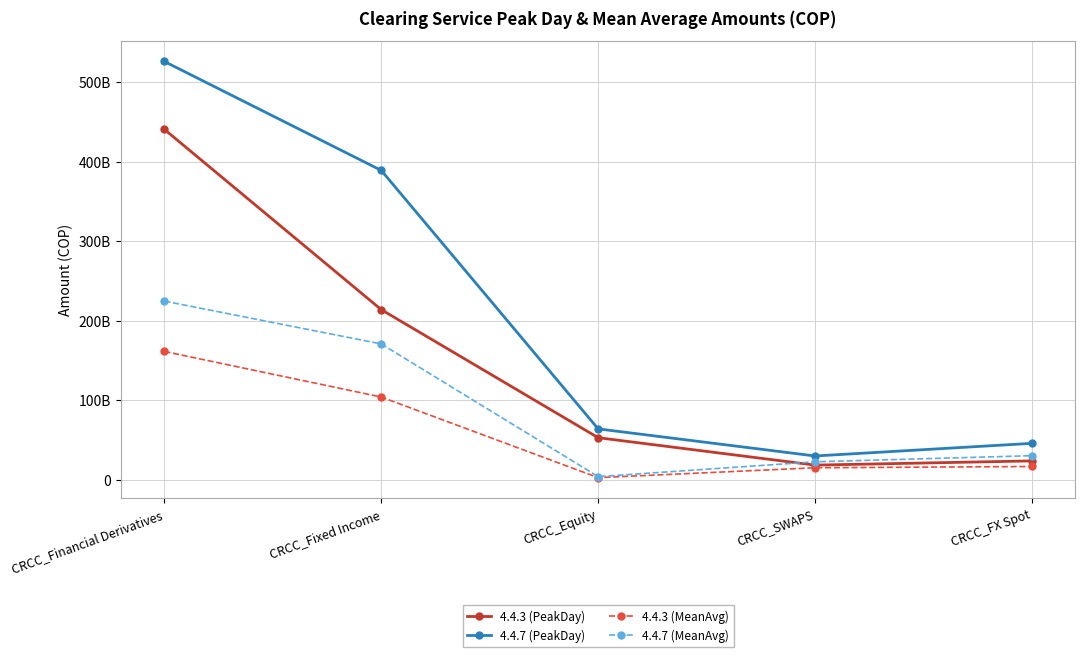

Which category has the lowest value across all series?

CRCC_Equity